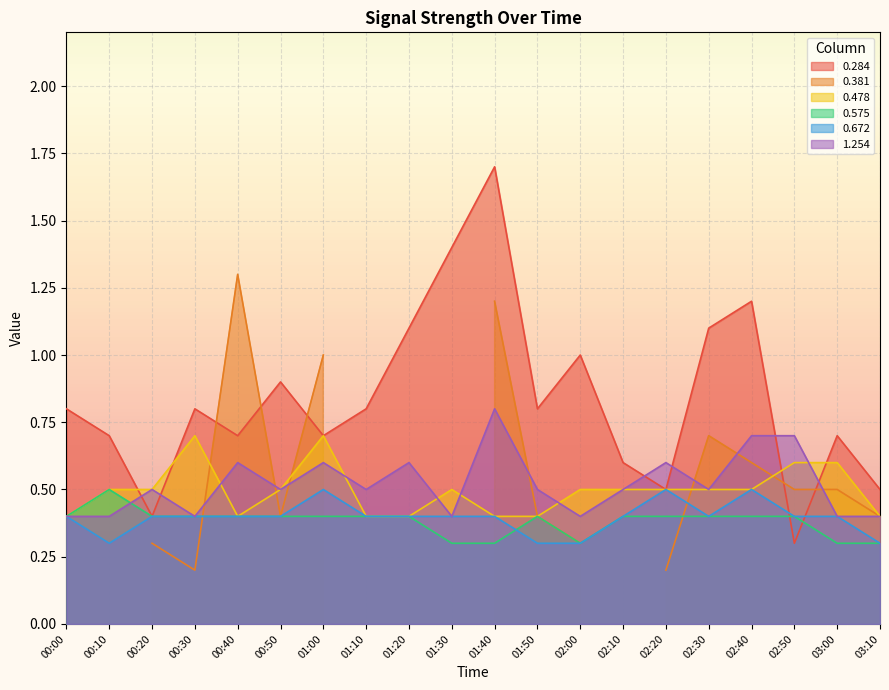

Where is 0.478 nearest to the value 0?

00:00